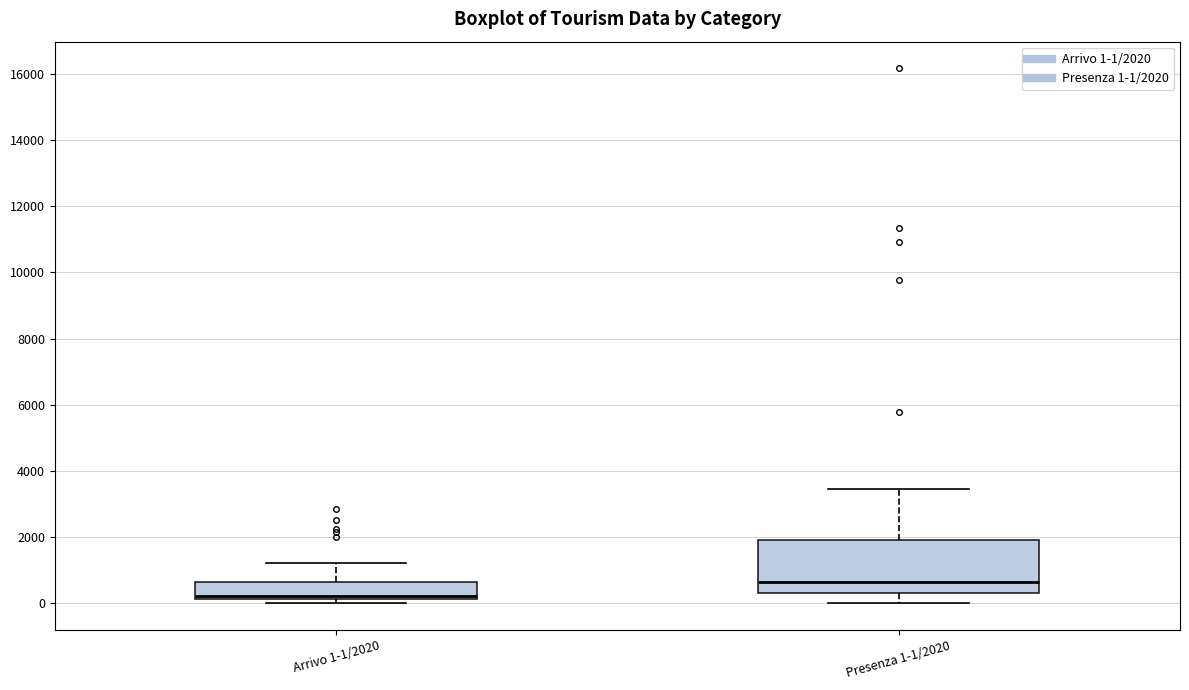

Reading left to right, read every box against the y-axis: the position of its median line, the range the box covers, and the ends of its whiskers. The values are not printed on the chart, so give them approximately, as read against the axis.

Arrivo 1-1/2020: median 200 (just above the box's lower edge), box 200 to 600, whiskers 0 to 1200
Presenza 1-1/2020: median 600, box 400 to 2000, whiskers 0 to 3400